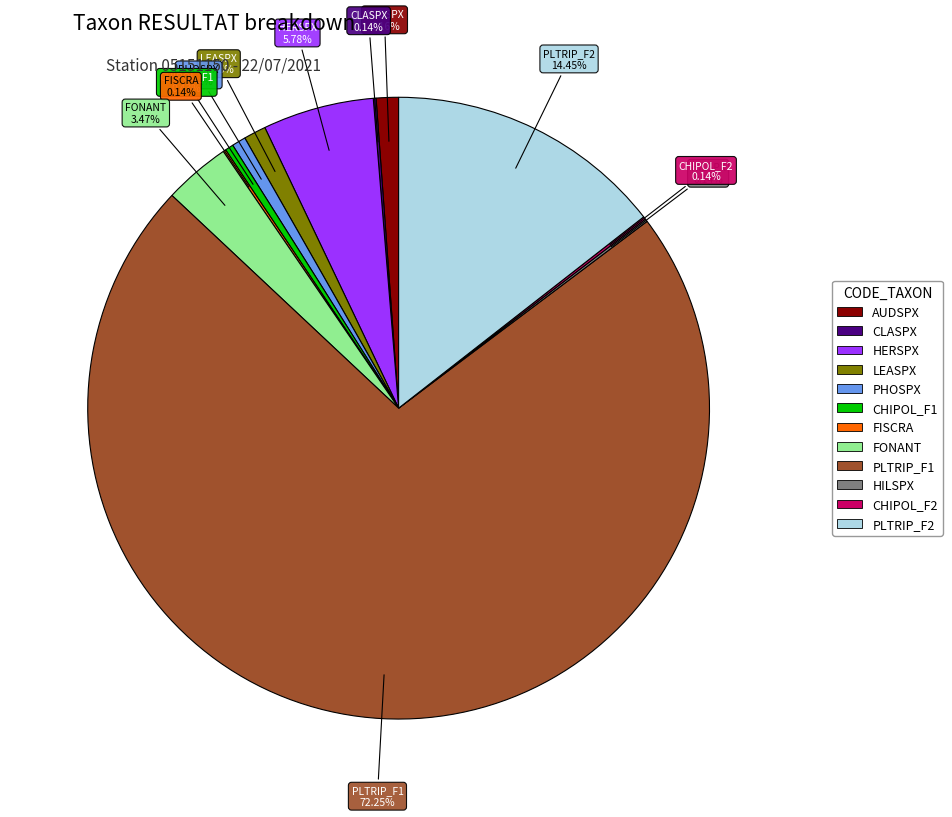

Which slice is the largest?

PLTRIP_F1